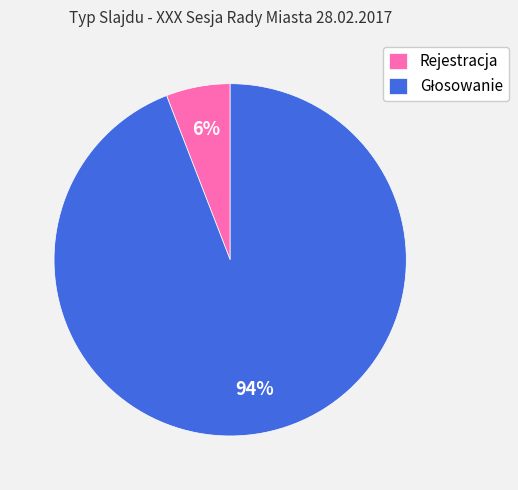

Is it true that Rejestracja is 1% of the pie?

False